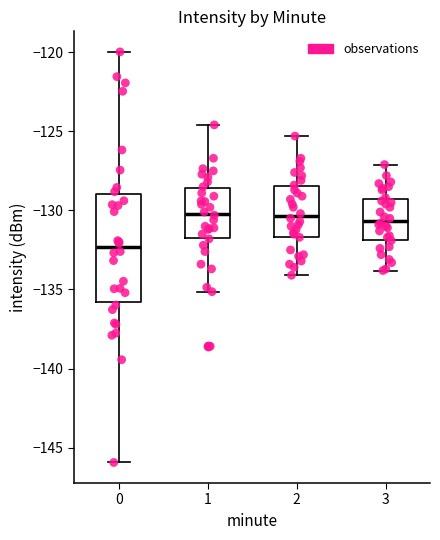

Reading left to right, read every box against the y-axis: the position of its median line, the range the box covers, and the ends of its whiskers. The values are not printed on the chart, so give them approximately, as read against the axis.

0: median -132.5, box -136.0 to -129.0, whiskers -146.0 to -120.0
1: median -130.0, box -131.5 to -128.5, whiskers -135.0 to -124.5
2: median -130.5, box -131.5 to -128.5, whiskers -134.0 to -125.5
3: median -130.5, box -132.0 to -129.0, whiskers -134.0 to -127.0